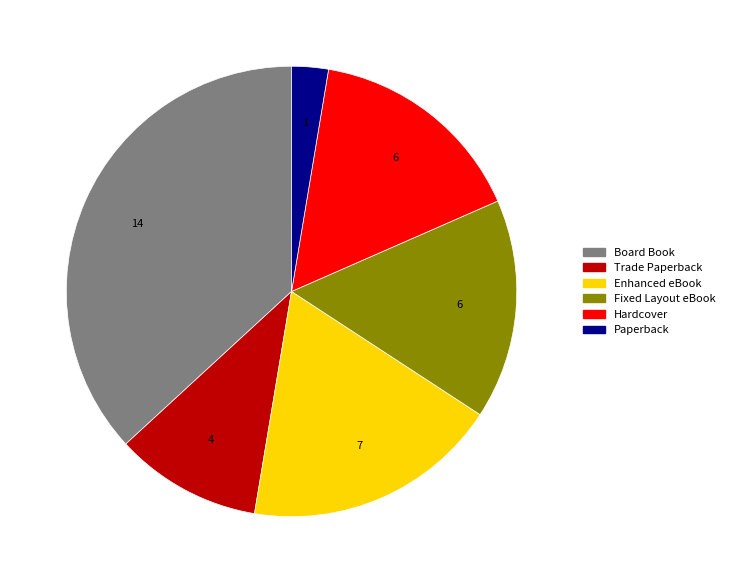

Is there a majority slice in this chart?

No